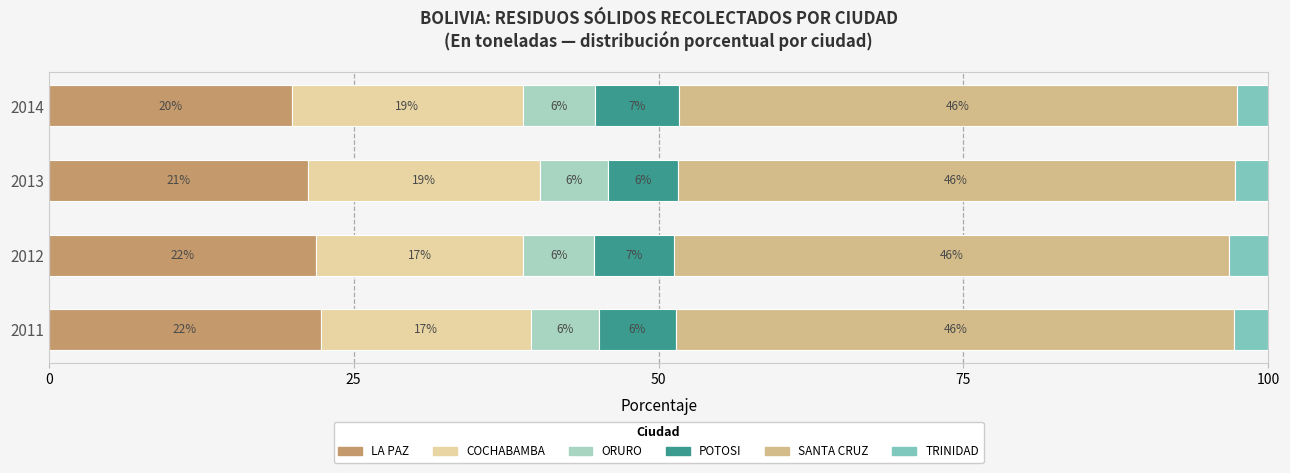

At how many categories does at least one series exceed 29?

4